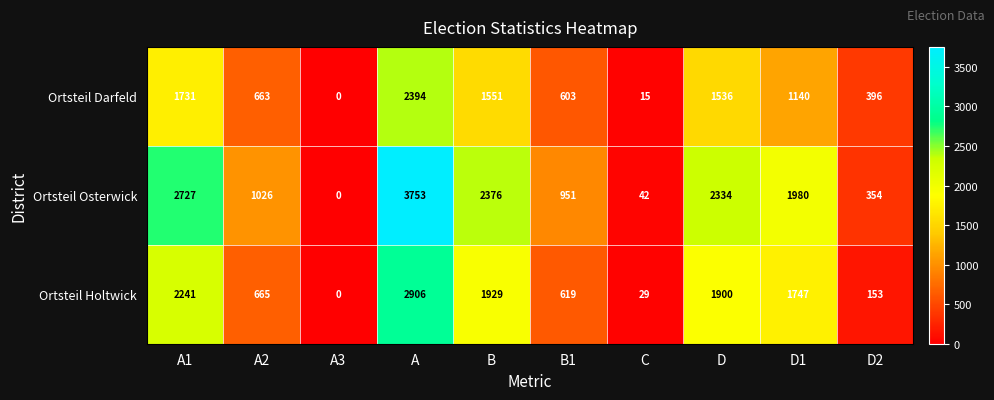

Which series has the widest spread of values?

Ortsteil Osterwick